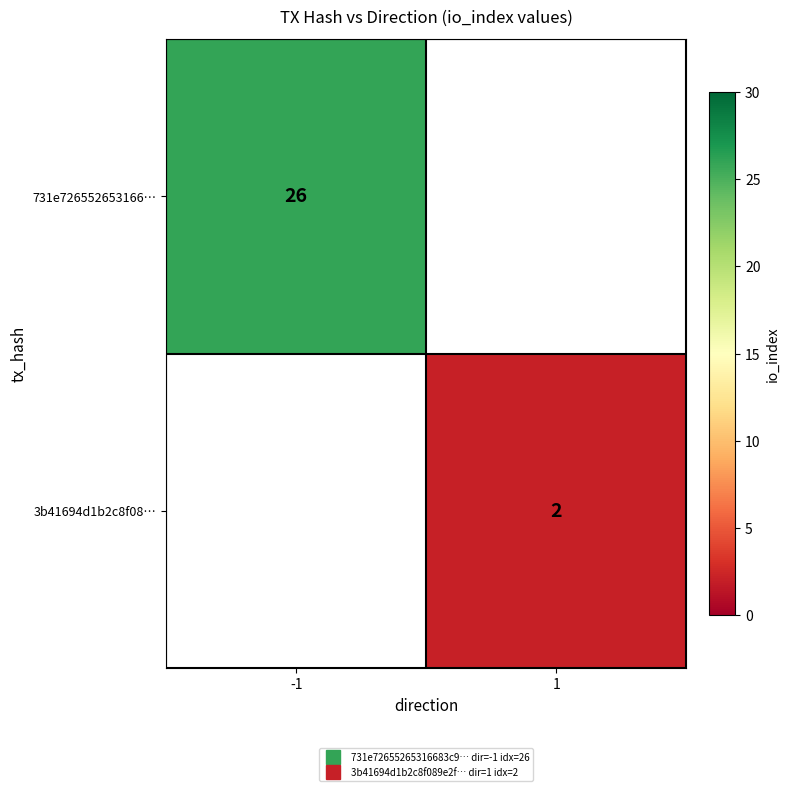

The value of 3b41694d1b2c8f08… at 1 is 2.0. True or false?

True